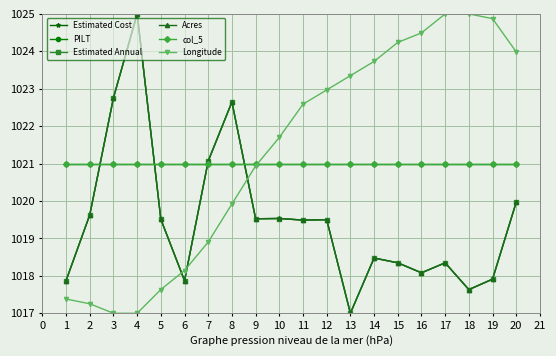

What are all the series names shown in the legend?

Estimated Cost, PILT, Estimated Annual, Acres, col_5, Longitude